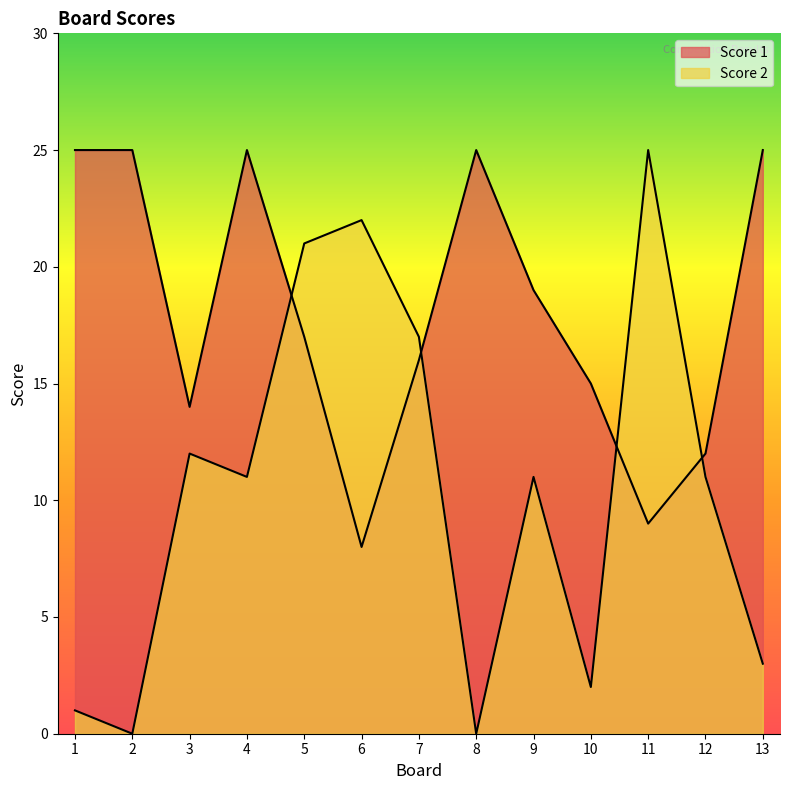

List the labels in order of Score 2 value, smallest first.

2, 8, 1, 10, 13, 4, 9, 12, 3, 7, 5, 6, 11